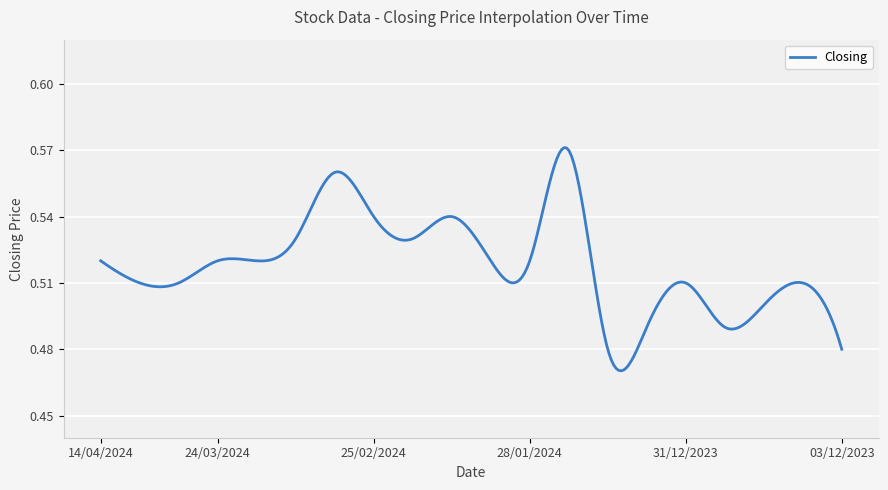

Is this an area chart (filled region under the line)?

No